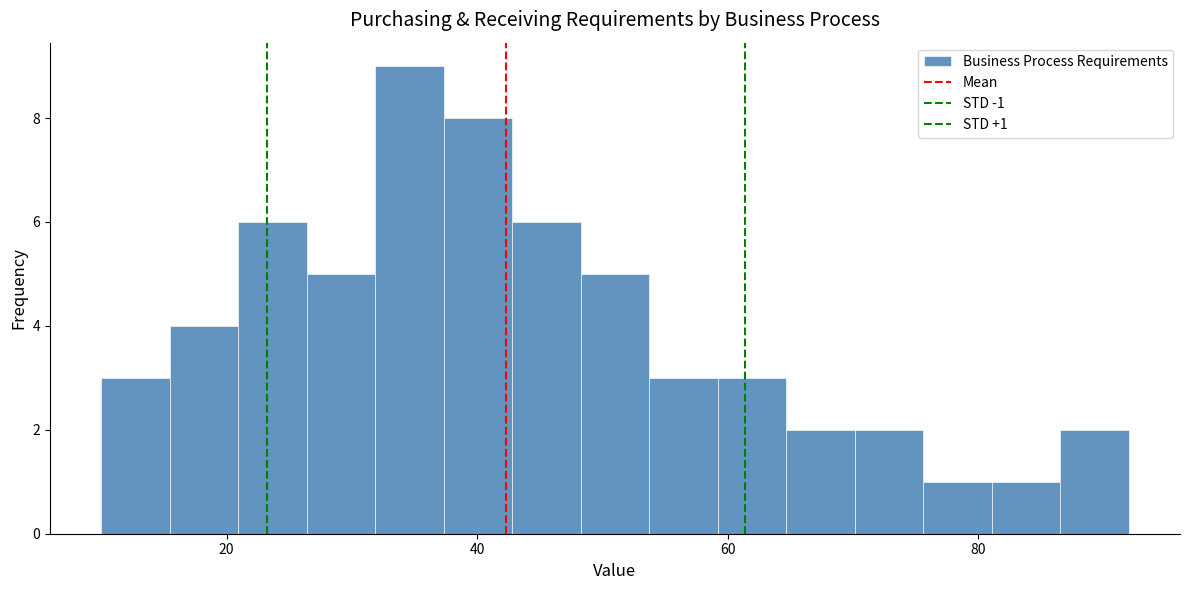

Read against the x-axis, roughly where is the centre of the tallest bar?

34